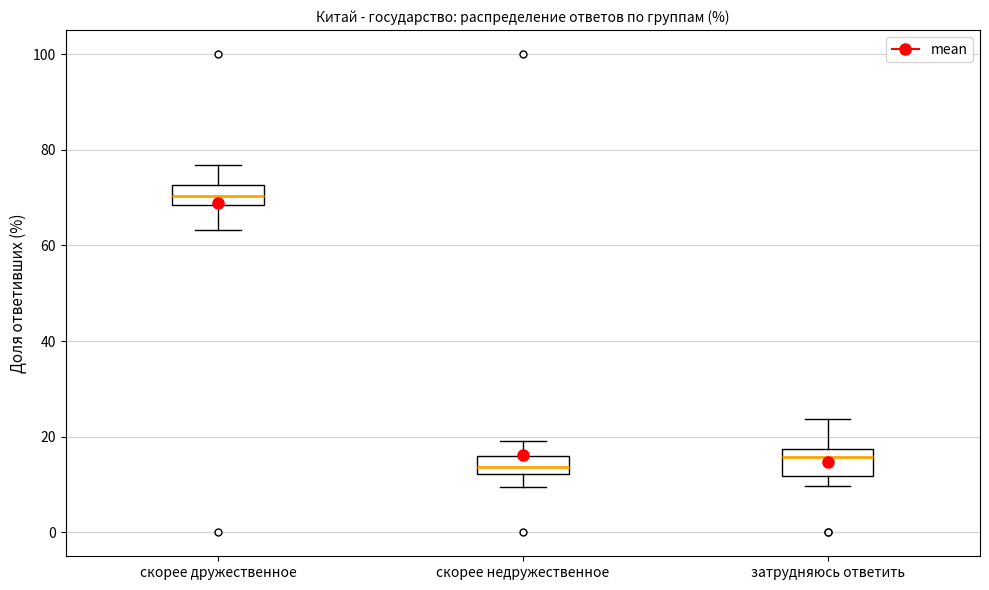

Reading left to right, transcribe this box plot: for each box, give where its median line is, the range the box spans, and where its two whiskers end, as read against the y-axis. The values are not printed on the chart, so give them approximately, as read against the axis.

скорее дружественное: median 70, box 68 to 72, whiskers 64 to 76
скорее недружественное: median 14, box 12 to 16, whiskers 10 to 20
затрудняюсь ответить: median 16, box 12 to 18, whiskers 10 to 24